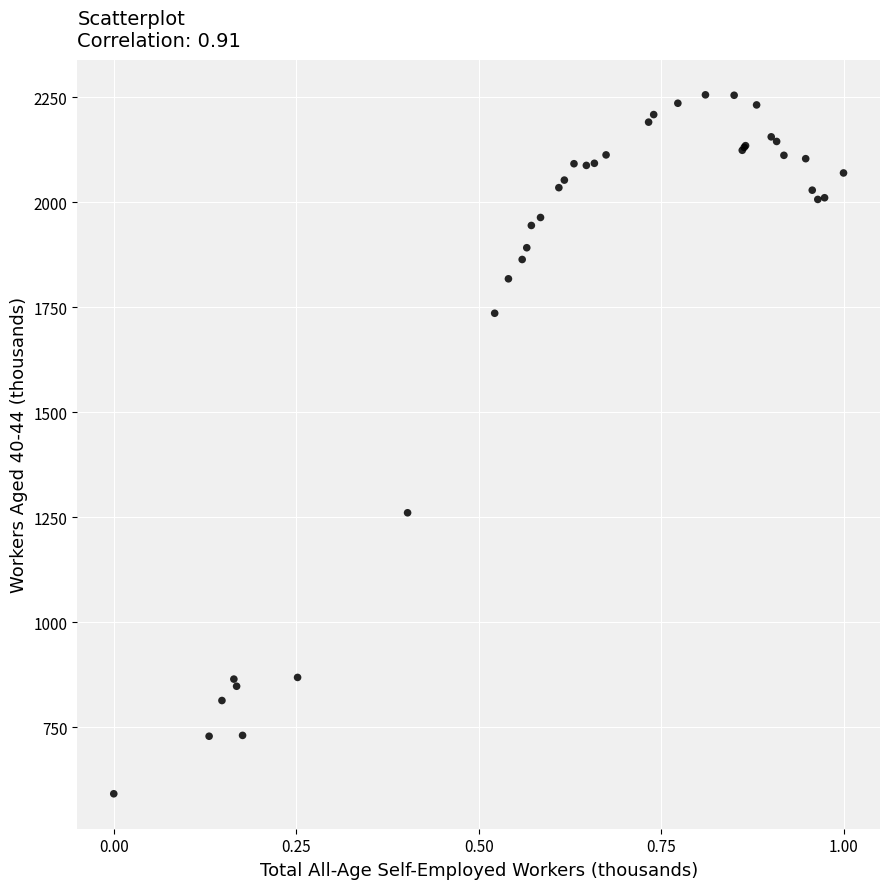

What Y value in the scatter plot is closest to 1424?

1261